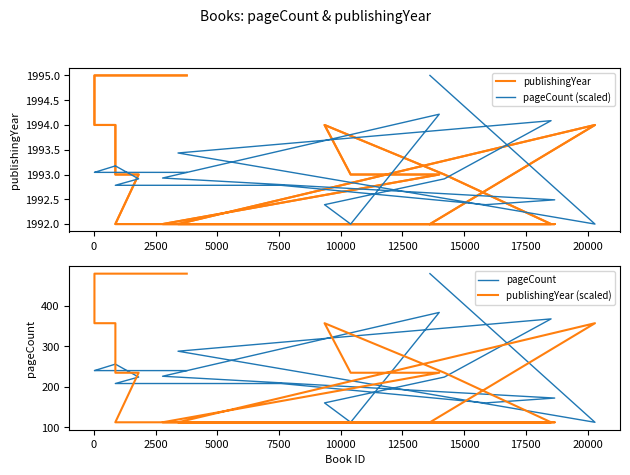

What is the maximum value for publishingYear?

1995.0